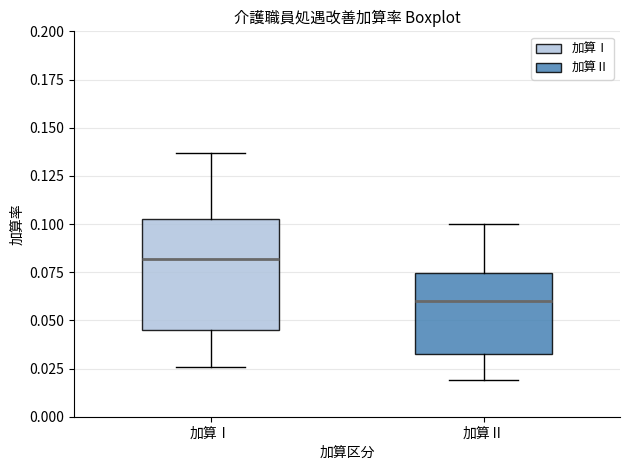

Which box is the tallest, from its lower edge to its upper edge?

加算Ⅰ